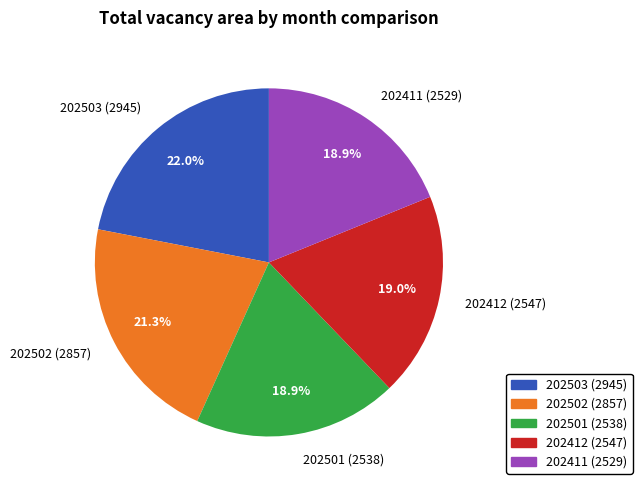

Between 202502 (2857) and 202412 (2547), which is larger?

202502 (2857)